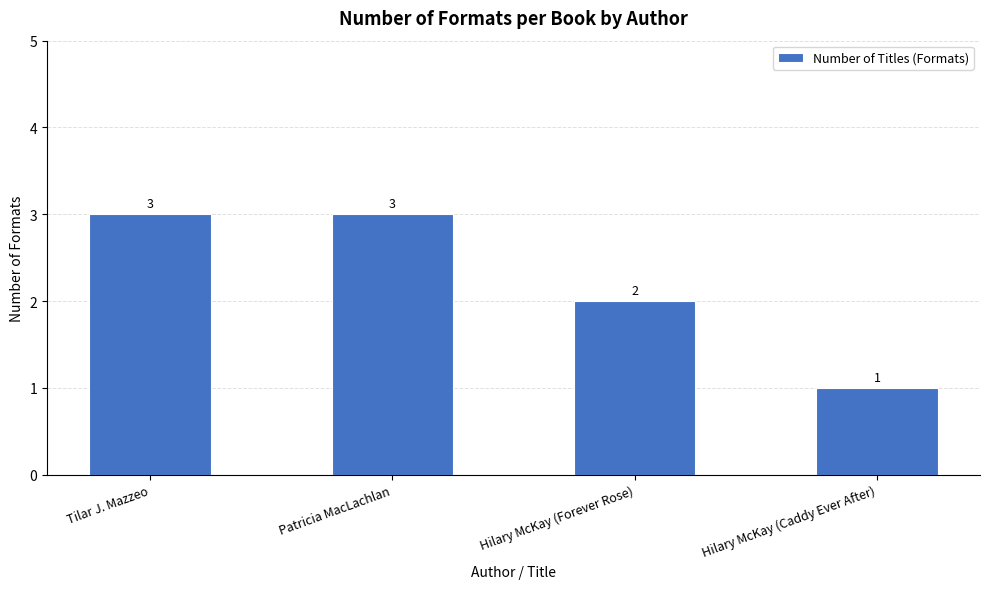

Approximately how many times larger is the value at Tilar J. Mazzeo compared to Hilary McKay (Forever Rose)?

1.5